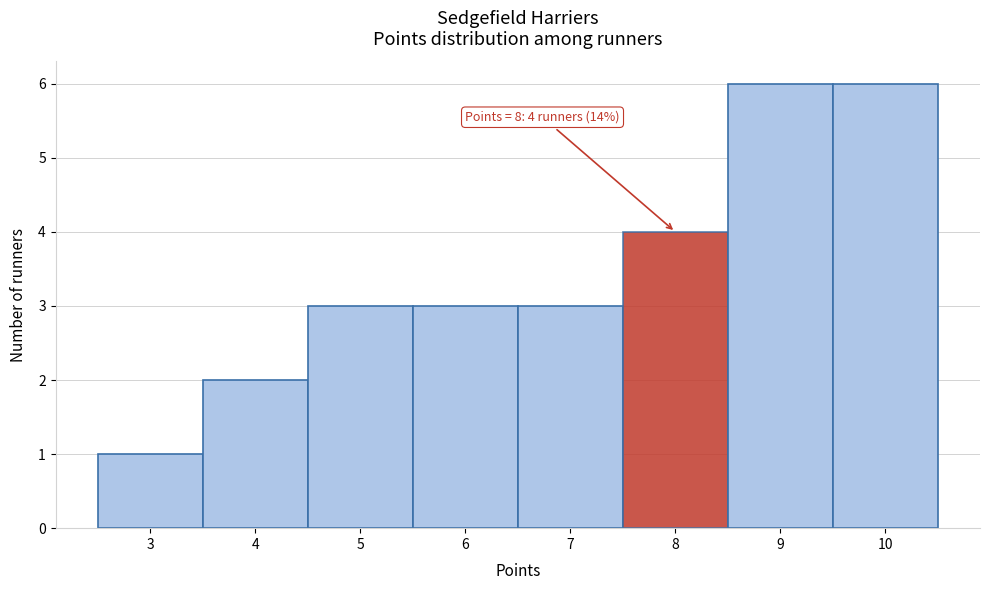

Reading left to right, transcribe all the data shown in this chart.

3=1	4=2	5=3	6=3	7=3	8=4	9=6	10=6